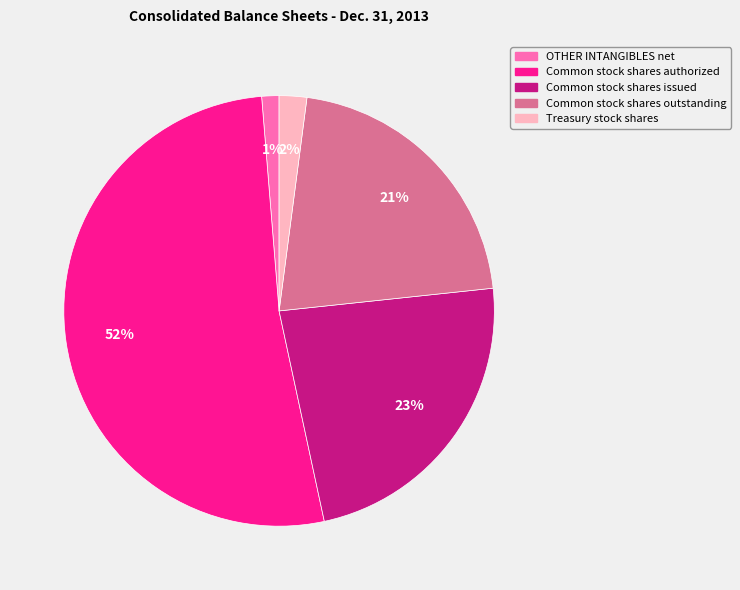

Is it true that OTHER INTANGIBLES net is 1% of the pie?

True